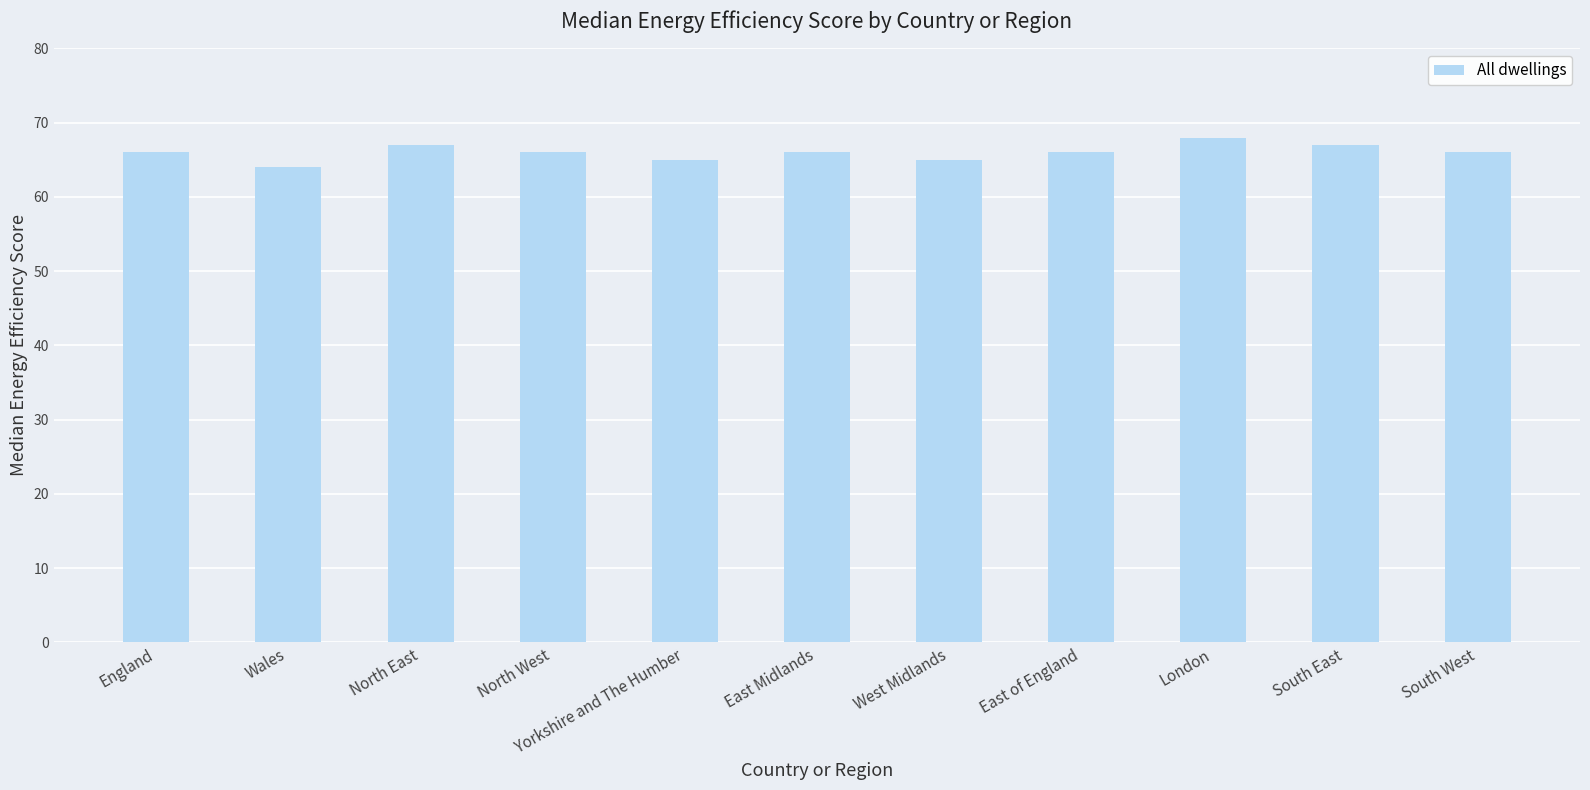

What is the sum of all values?

726